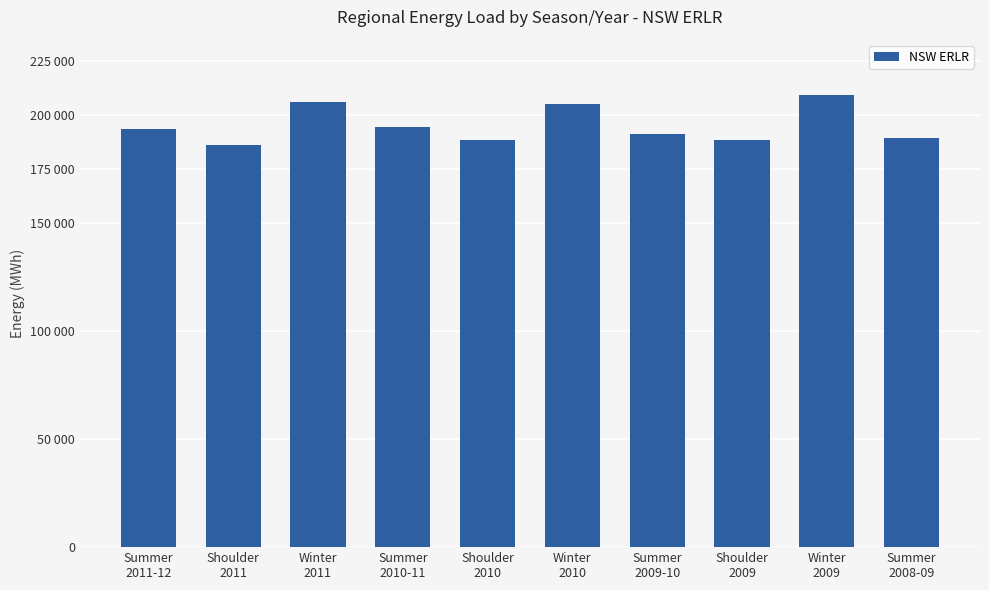

How many data points are above 193763?

5